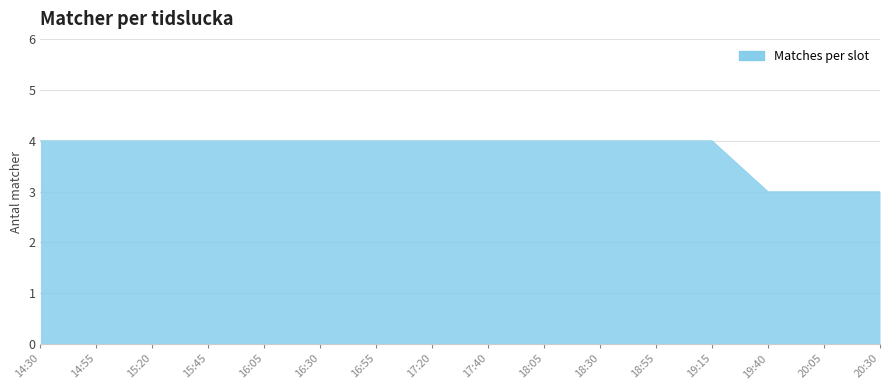

What is the minimum value shown in the chart?

3